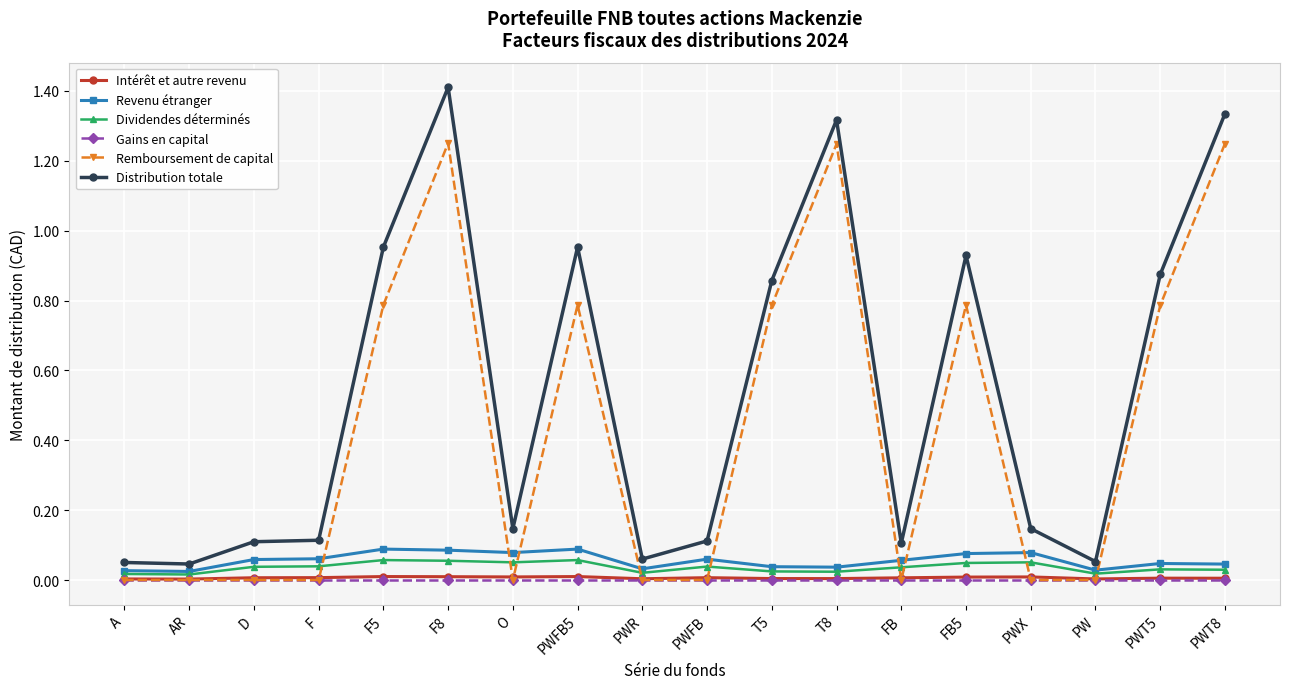

What is the label of the 14th point from the right?

F5